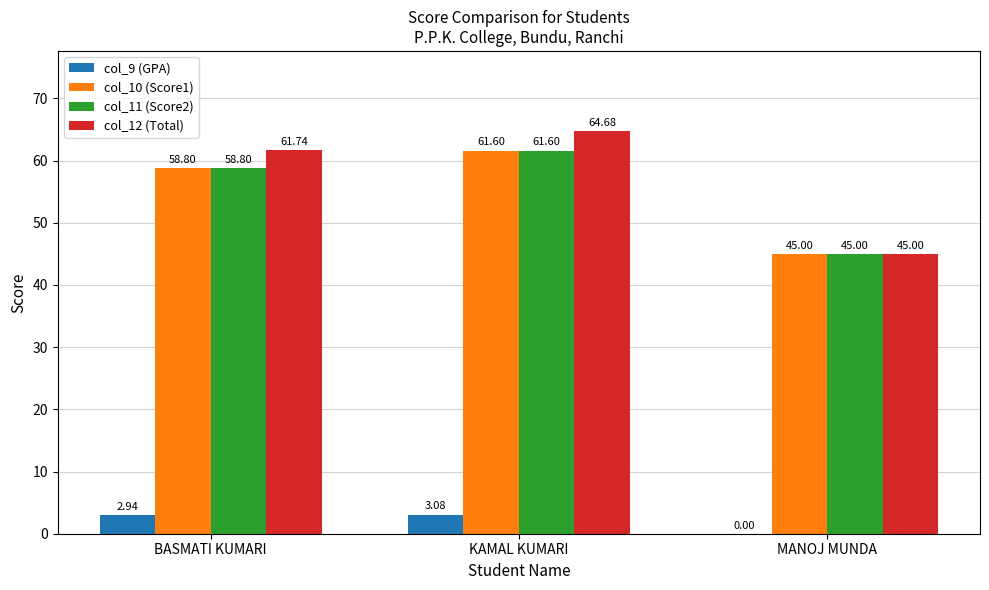

Where is col_12 (Total) nearest to the value 54?

BASMATI KUMARI